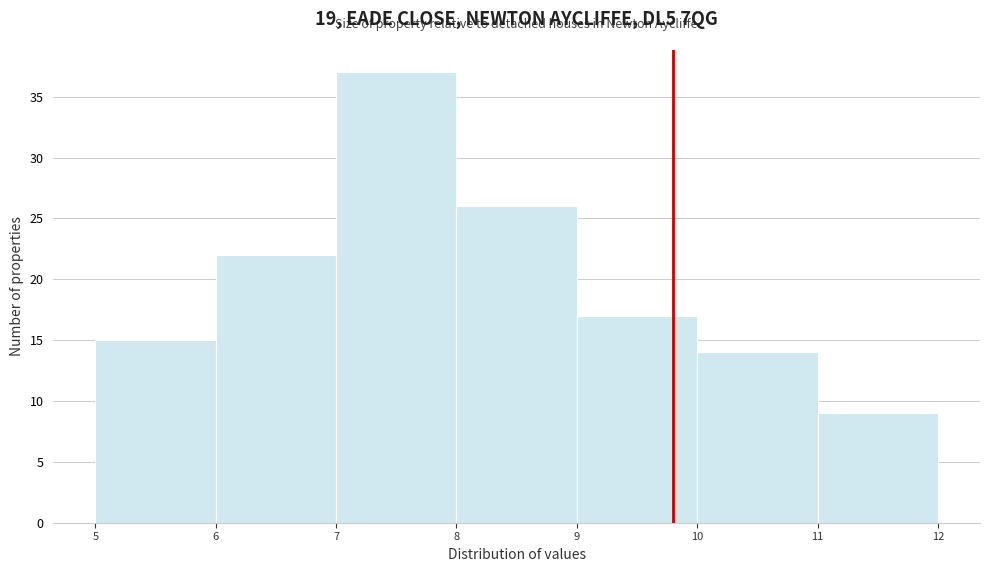

Reading left to right, list every bar in this chart as the range it spans on the x-axis followed by its height. The values are not printed on the chart, so give them approximately, as read against the axis.

5 to 6: 15
6 to 7: 22
7 to 8: 37
8 to 9: 26
9 to 10: 17
10 to 11: 14
11 to 12: 9